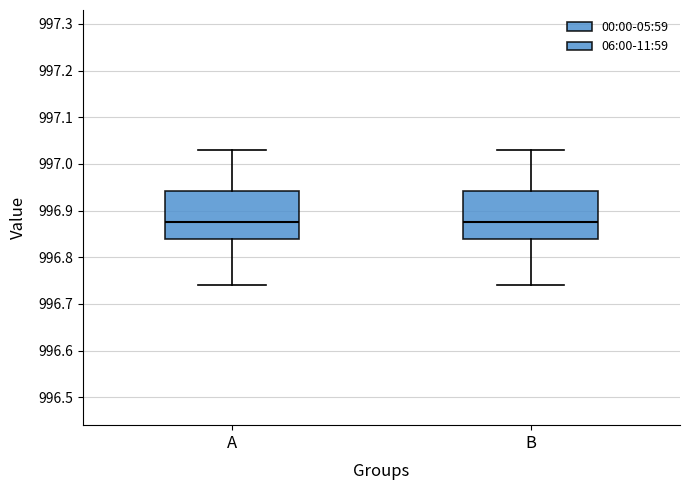

Reading left to right, transcribe this box plot: for each box, give where its median line is, the range the box spans, and where its two whiskers end, as read against the y-axis. The values are not printed on the chart, so give them approximately, as read against the axis.

A: median 996.88, box 996.84 to 996.94, whiskers 996.74 to 997.03
B: median 996.88, box 996.84 to 996.94, whiskers 996.74 to 997.03